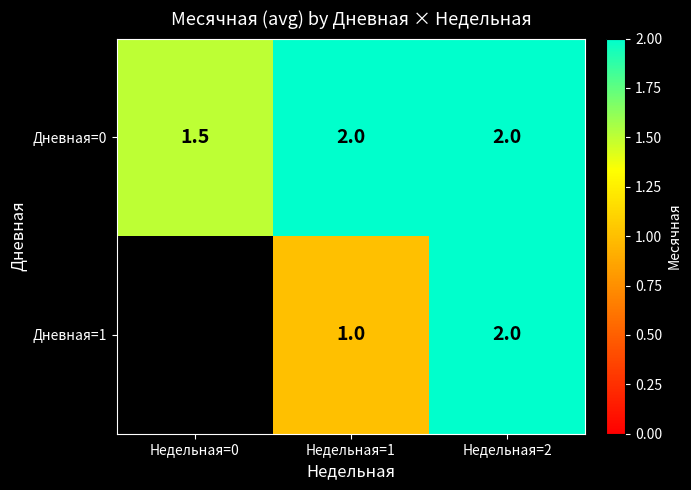

What is the difference between the maximum and minimum values in the Дневная=0 series?

0.5